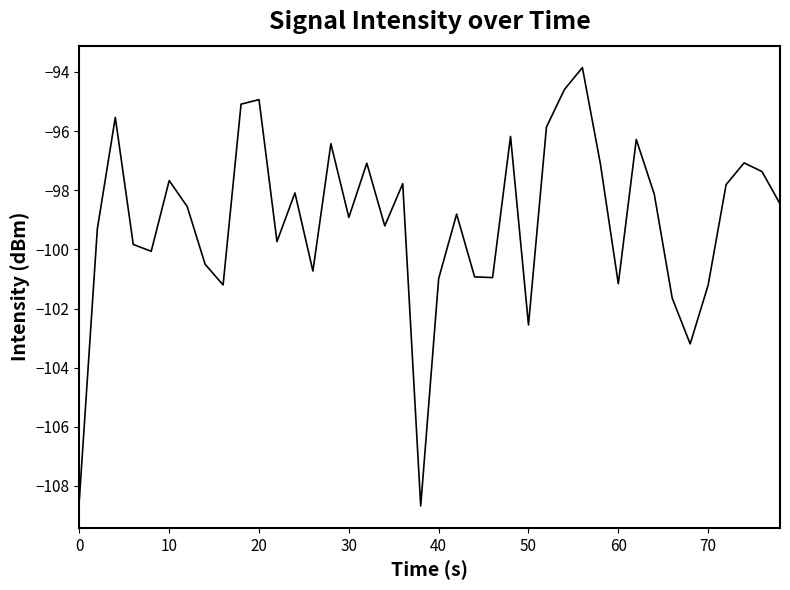

What is the maximum value shown in the chart?

-93.9